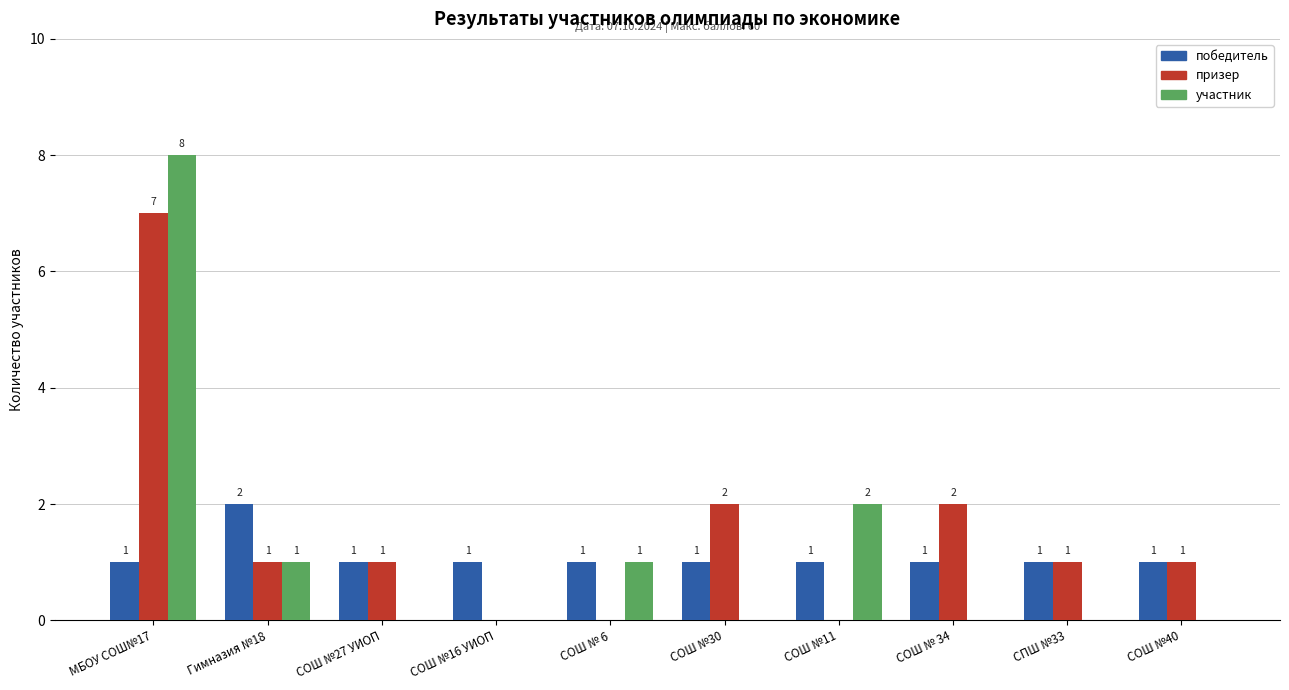

Reading left to right, extract all data points from this chart.

победитель: МБОУ СОШ№17=1	Гимназия №18=2	СОШ №27 УИОП=1	СОШ №16 УИОП=1	СОШ № 6=1	СОШ №30=1	СОШ №11=1	СОШ № 34=1	СПШ №33=1	СОШ №40=1
призер: МБОУ СОШ№17=7	Гимназия №18=1	СОШ №27 УИОП=1	СОШ №16 УИОП=0	СОШ № 6=0	СОШ №30=2	СОШ №11=0	СОШ № 34=2	СПШ №33=1	СОШ №40=1
участник: МБОУ СОШ№17=8	Гимназия №18=1	СОШ №27 УИОП=0	СОШ №16 УИОП=0	СОШ № 6=1	СОШ №30=0	СОШ №11=2	СОШ № 34=0	СПШ №33=0	СОШ №40=0